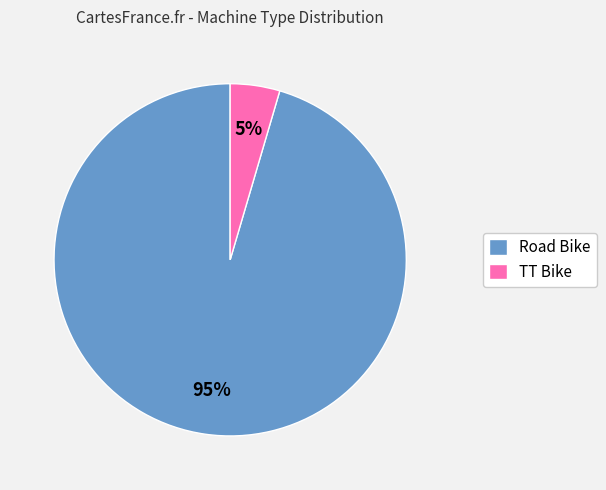

What is the largest slice in the pie chart?

Road Bike